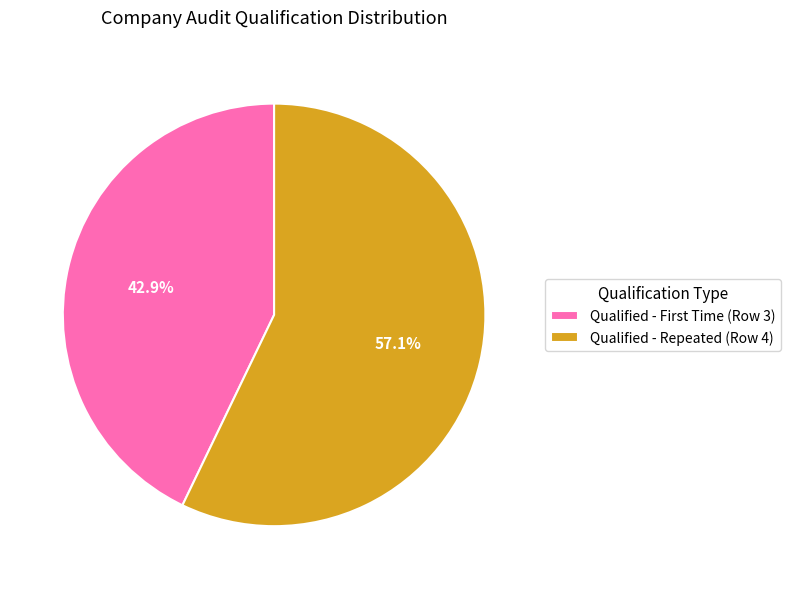

Does Qualified - Repeated (Row 4) account for over 50% of the chart?

Yes